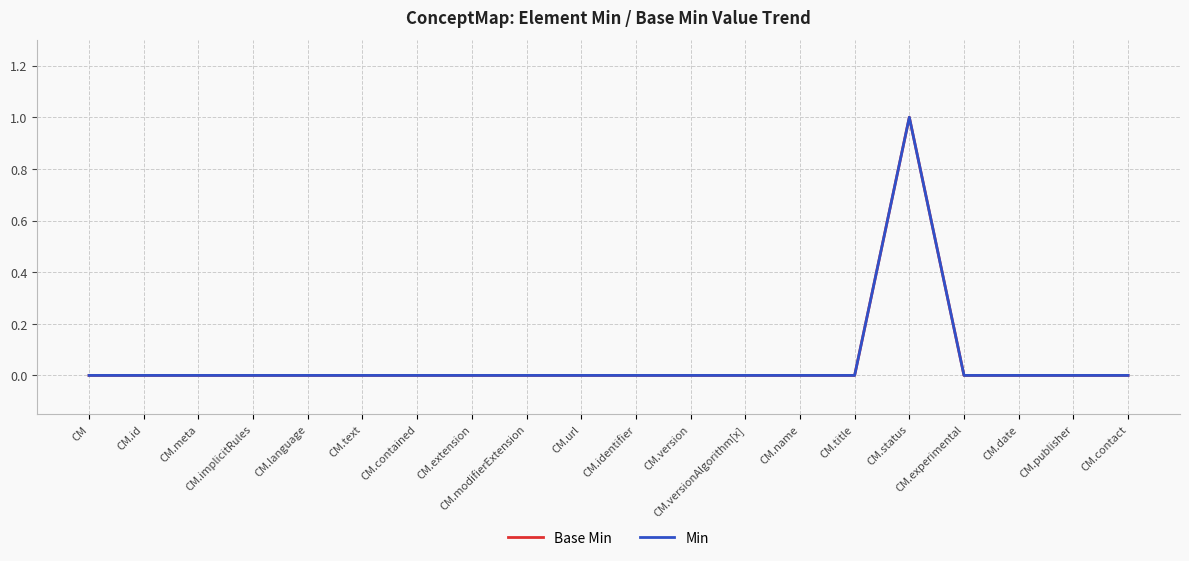

At which label is Base Min closest to 0?

CM